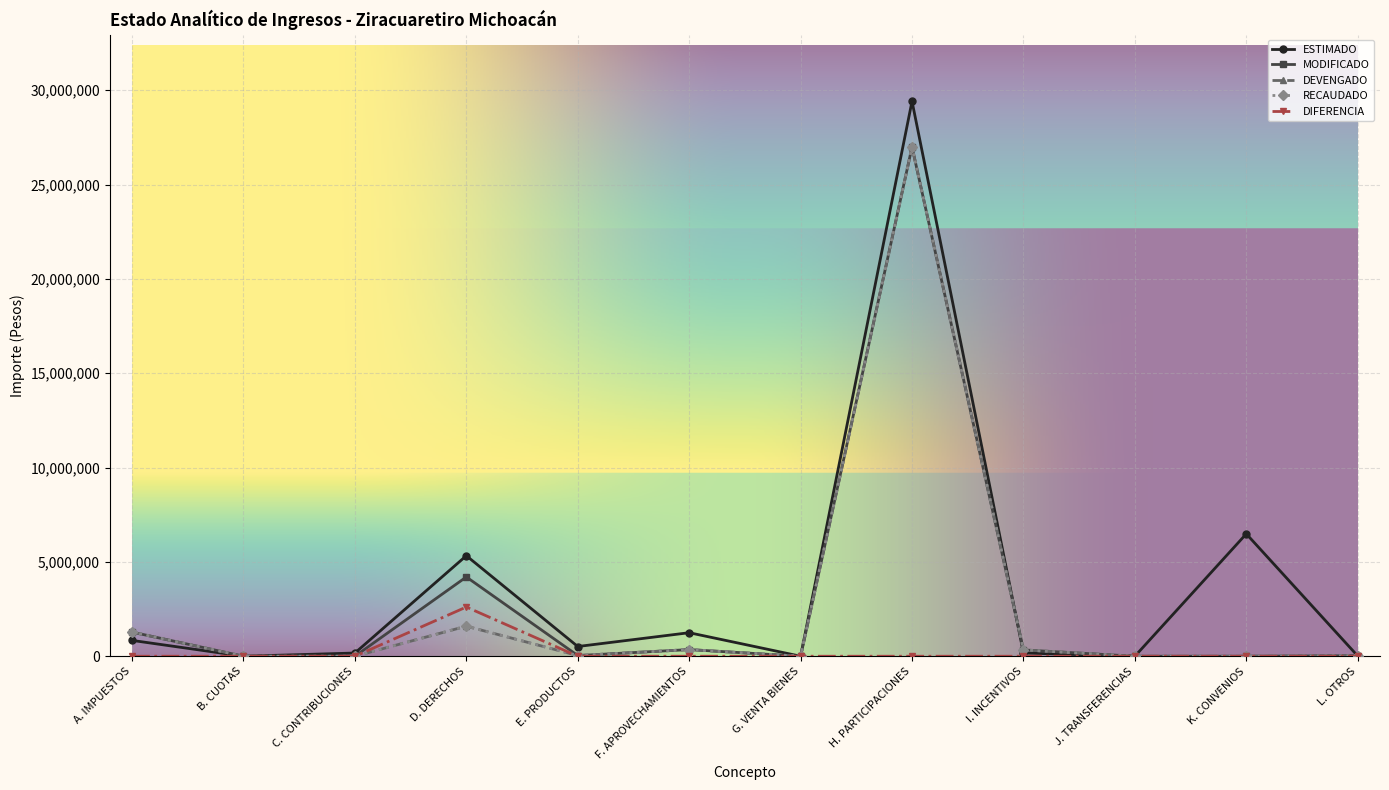

At which category does the chart reach its peak across all series?

H. PARTICIPACIONES